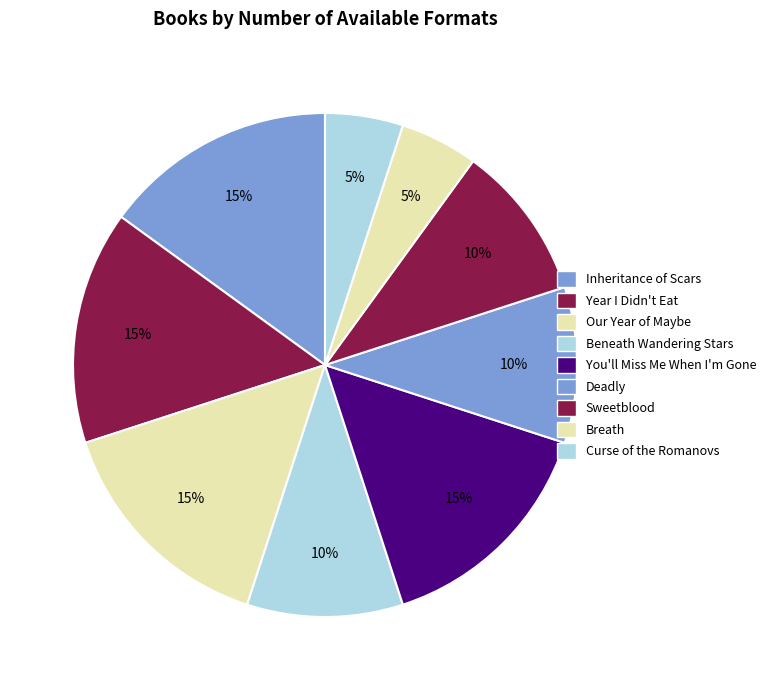

What is the smallest slice in the pie chart?

Curse of the Romanovs